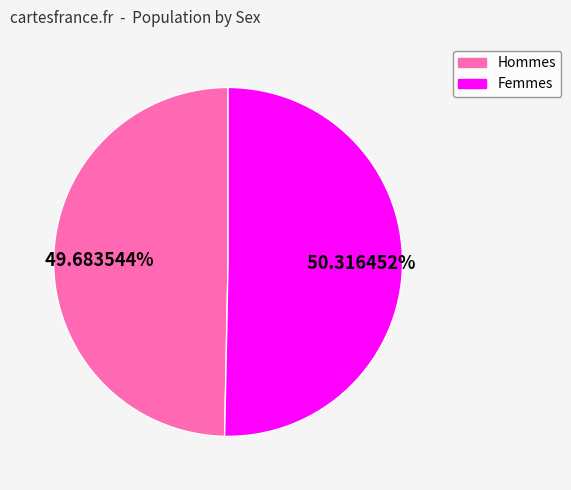

Between Femmes and Hommes, which is larger?

Femmes